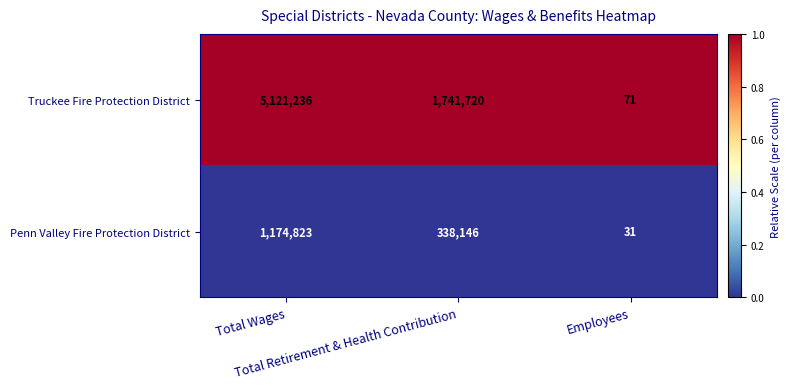

What is the smallest value displayed?

31